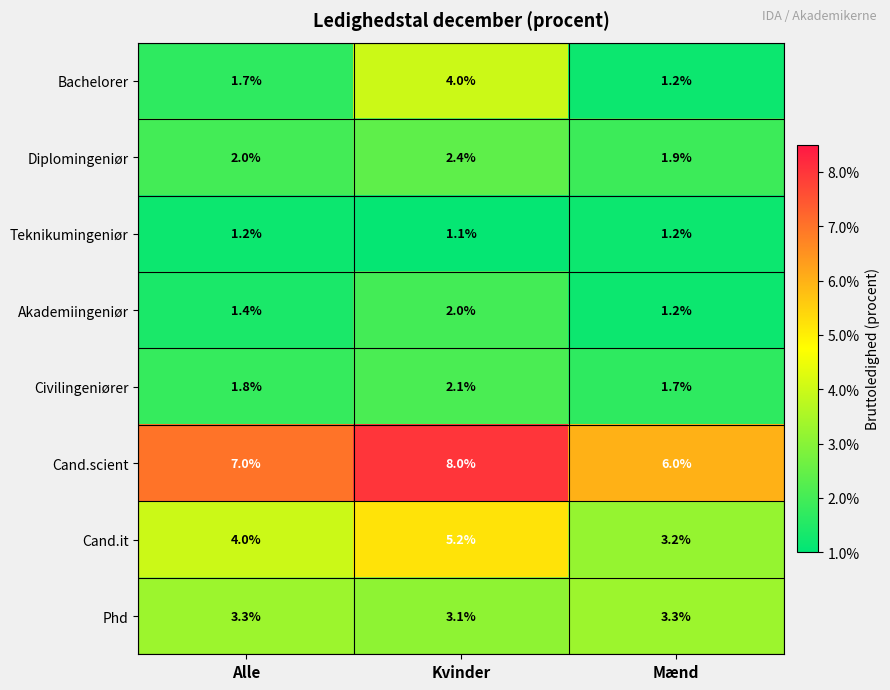

Reading left to right, transcribe all the data shown in this chart.

Bachelorer: 1.7	4.0	1.2
Diplomingeniør: 2.0	2.4	1.9
Teknikumingeniør: 1.2	1.1	1.2
Akademiingeniør: 1.4	2.0	1.2
Civilingeniører: 1.8	2.1	1.7
Cand.scient: 7.0	8.0	6.0
Cand.it: 4.0	5.2	3.2
Phd: 3.3	3.1	3.3